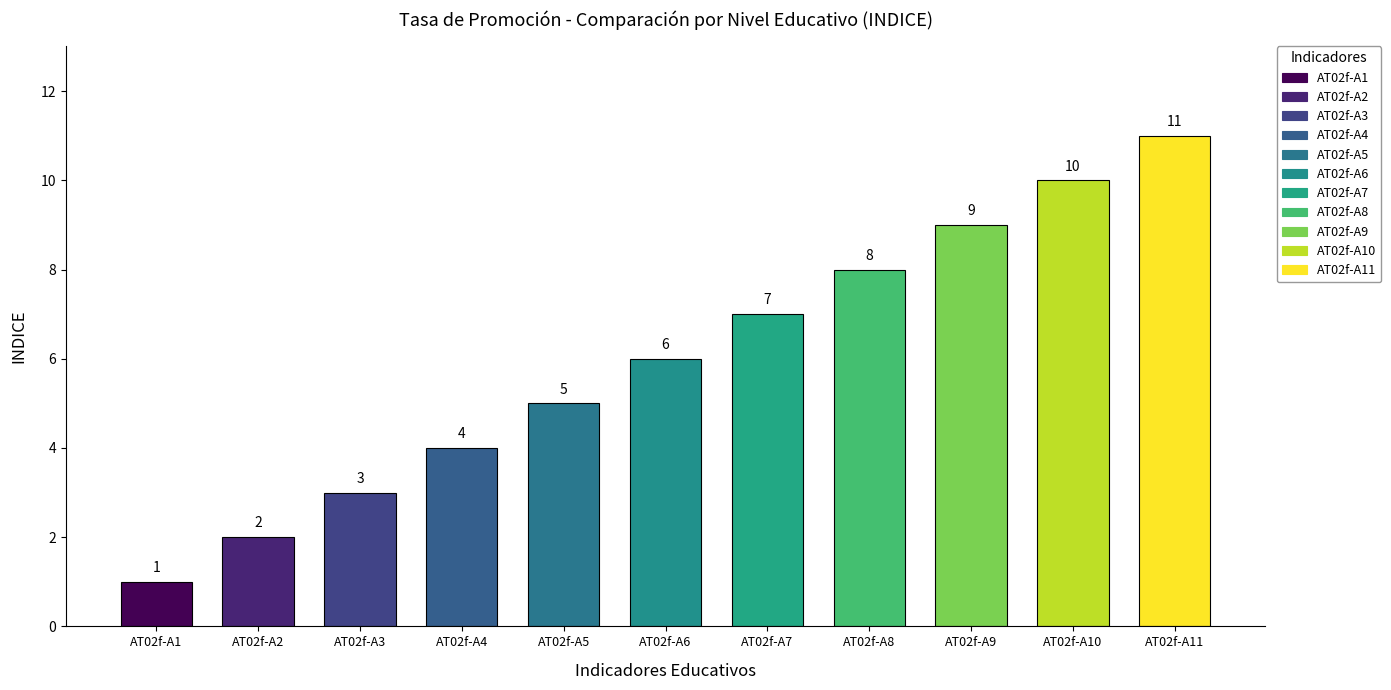

The chart shows a value of 3 at AT02f-A6. True or false?

False